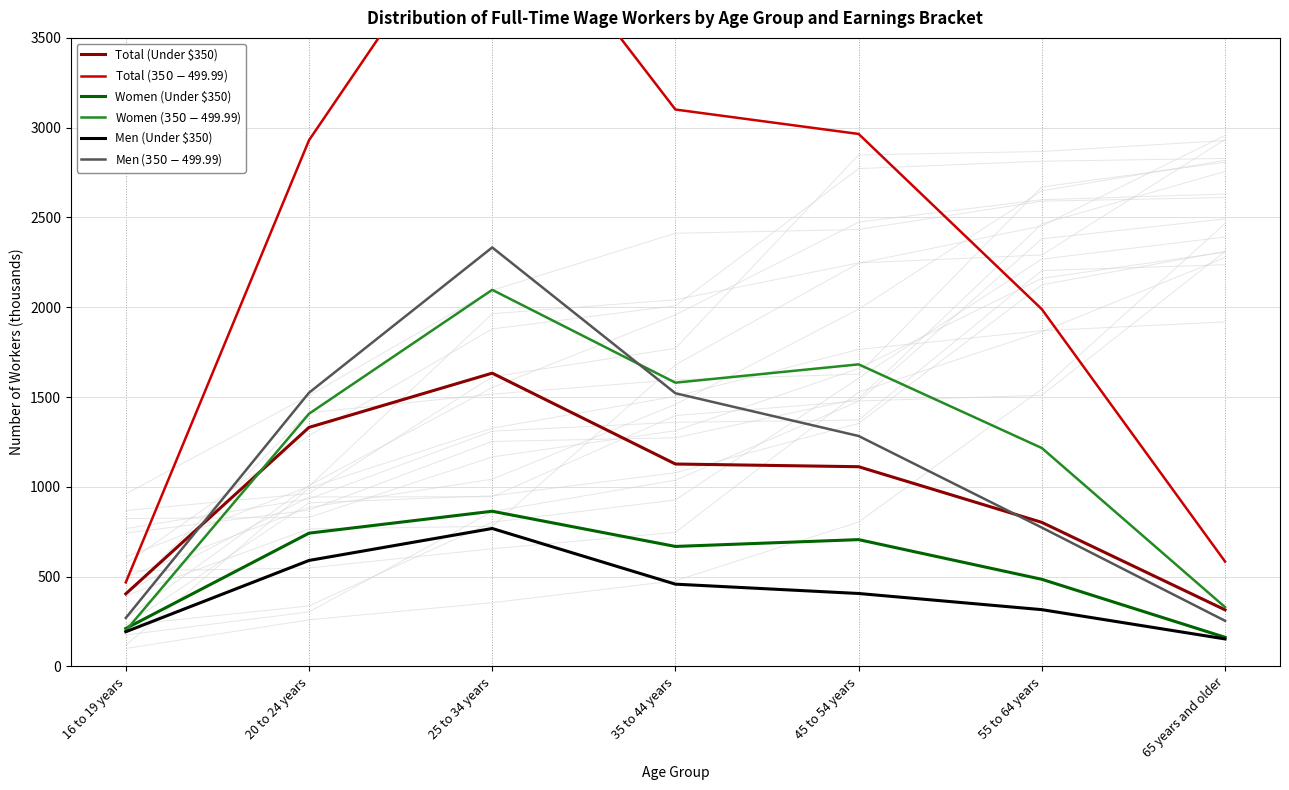

What are all the series names shown in the legend?

Total (Under $350), Total ($350-$499.99), Women (Under $350), Women ($350-$499.99), Men (Under $350), Men ($350-$499.99)